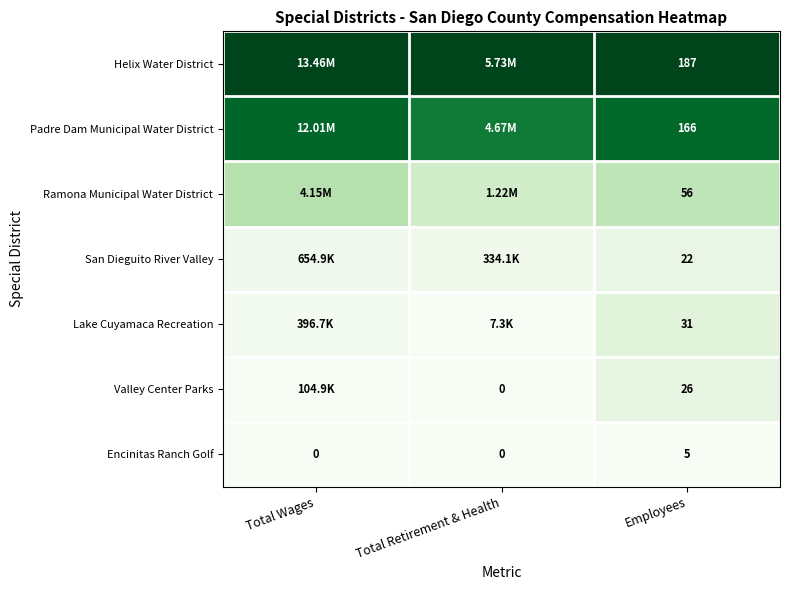

The Lake Cuyamaca Recreation series shows 0.2 at Employees. True or false?

False